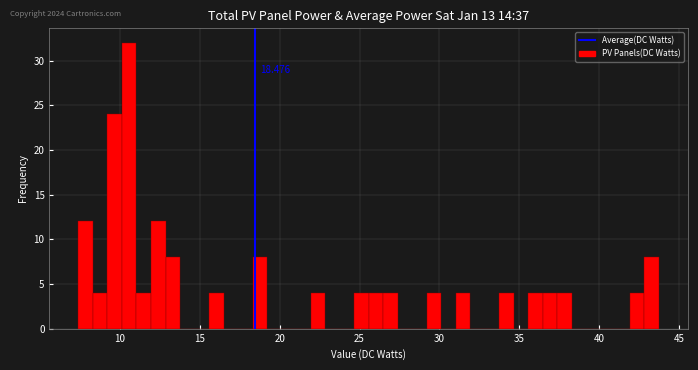

Read against the x-axis, roughly where is the centre of the tallest bar?

10.5